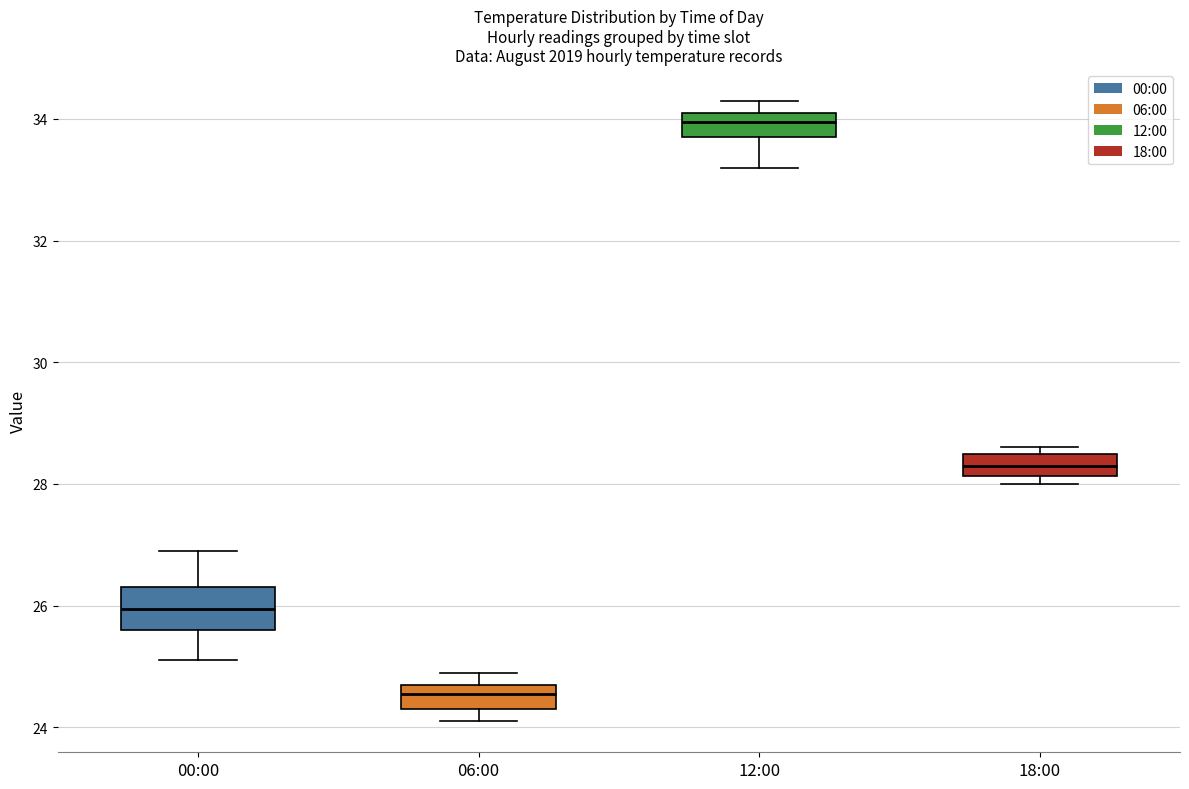

Which box's median line is the highest?

12:00